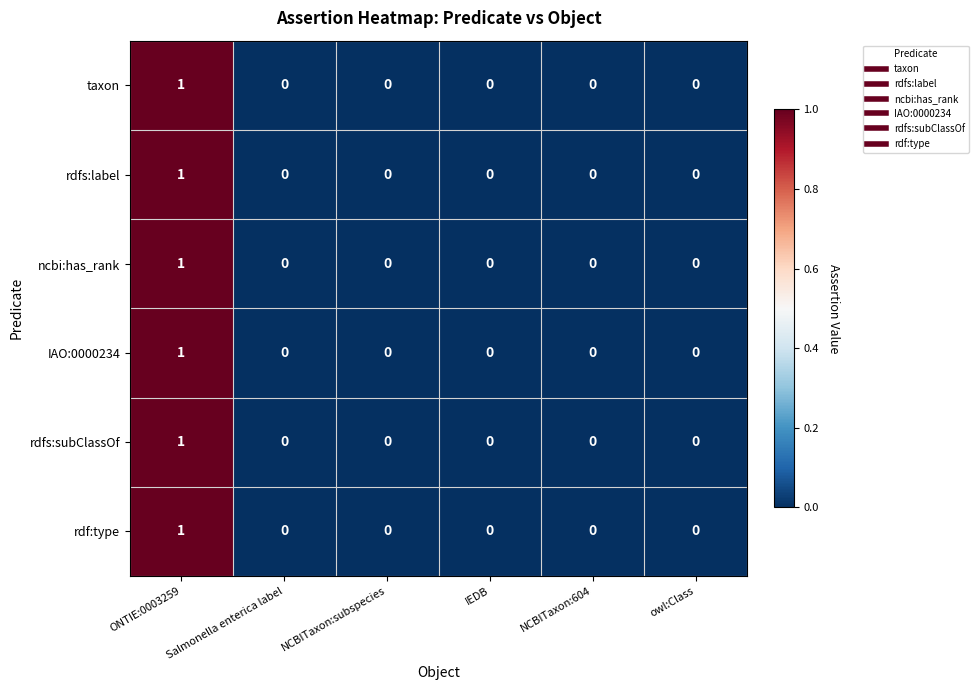

Which category has the highest value across all series?

ONTIE:0003259